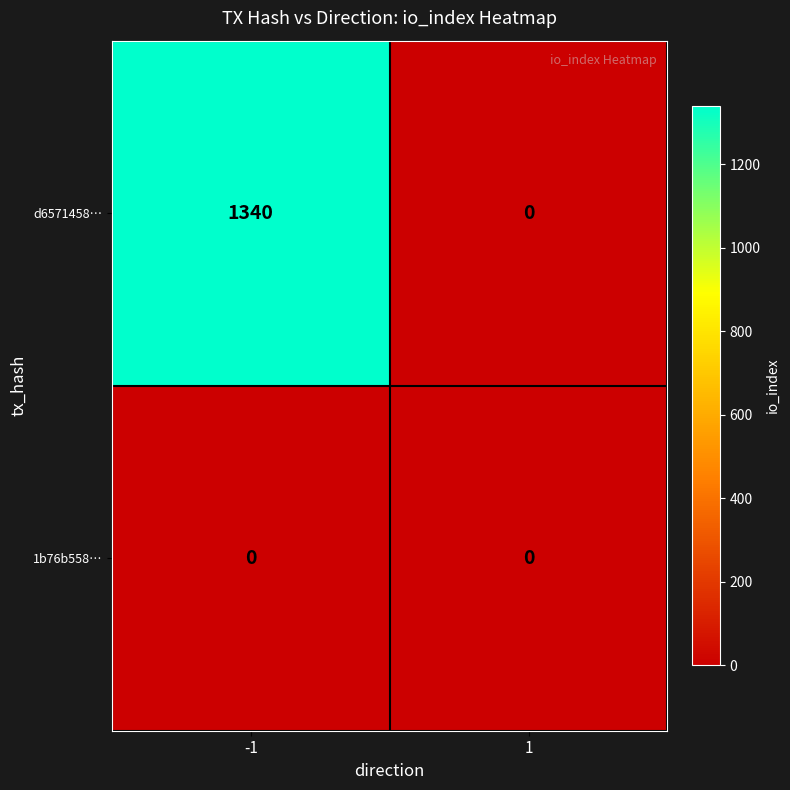

Count the number of data series in this chart.

2